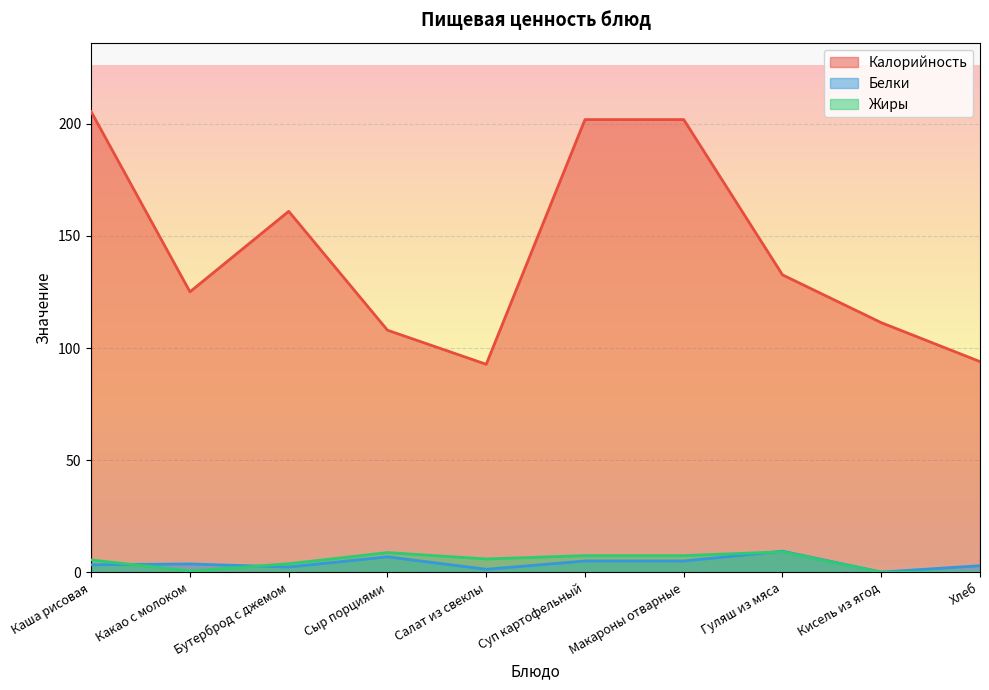

List the series in order of their peak value, highest first.

Калорийность, Белки, Жиры